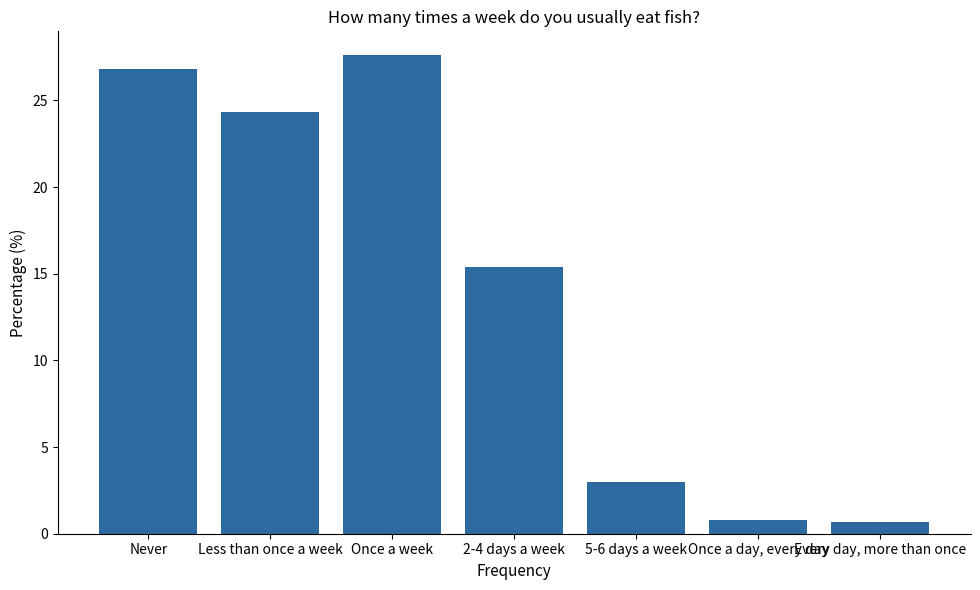

The chart shows a value of 26.8 at Never. True or false?

True